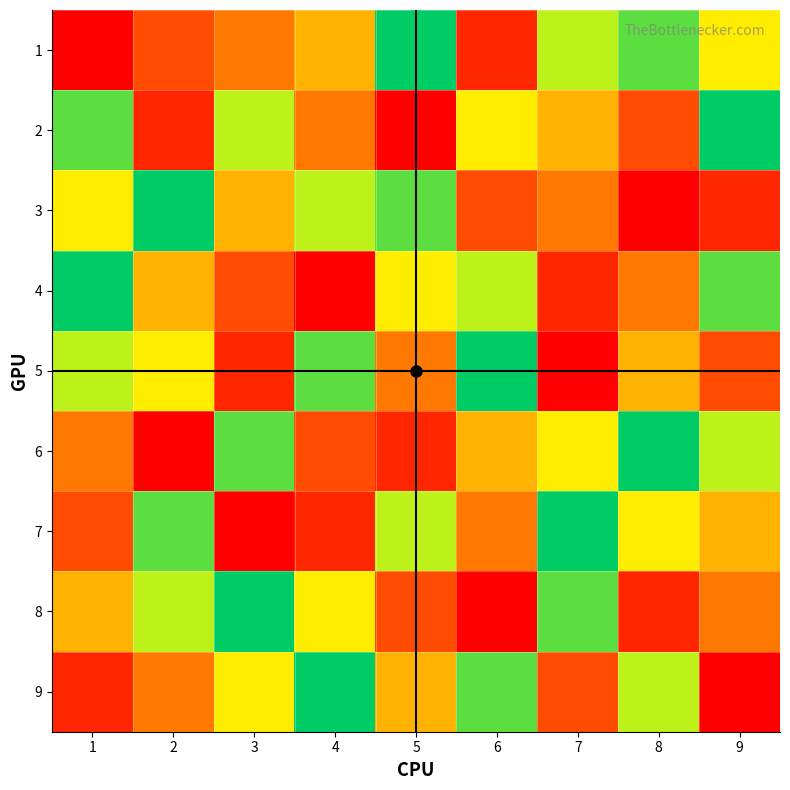

At how many categories does at least one series exceed 5?

9